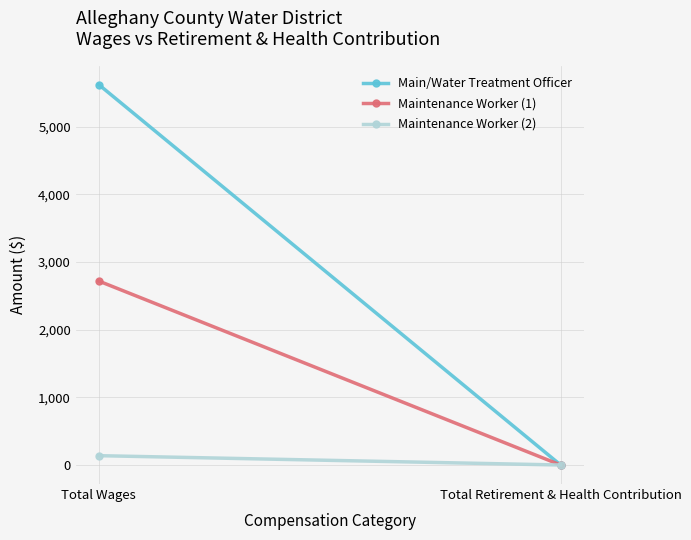

Count the Main/Water Treatment Officer values in the range 0 to 5620.

2